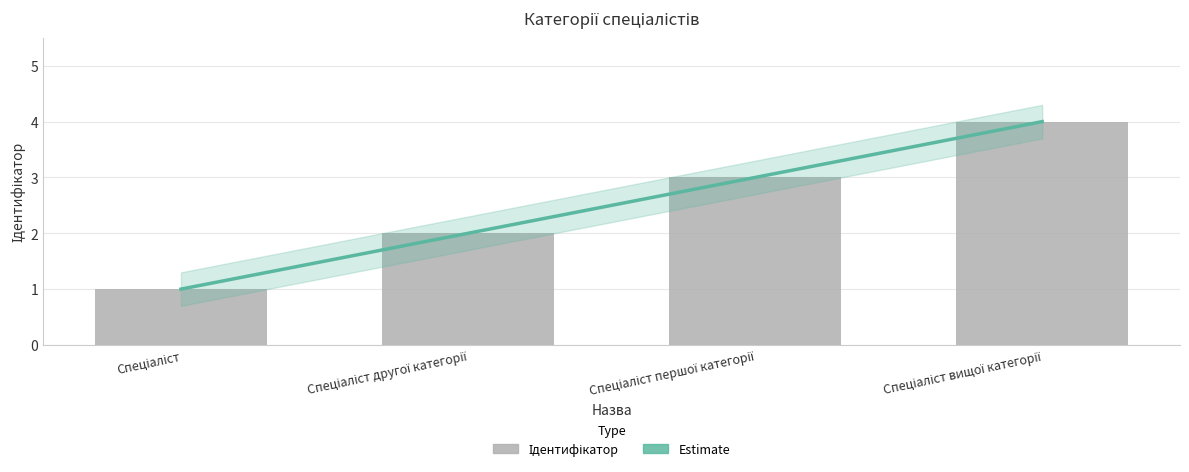

What is the ratio of the value at Спеціаліст другої категорії to the value at Спеціаліст першої категорії?

0.7